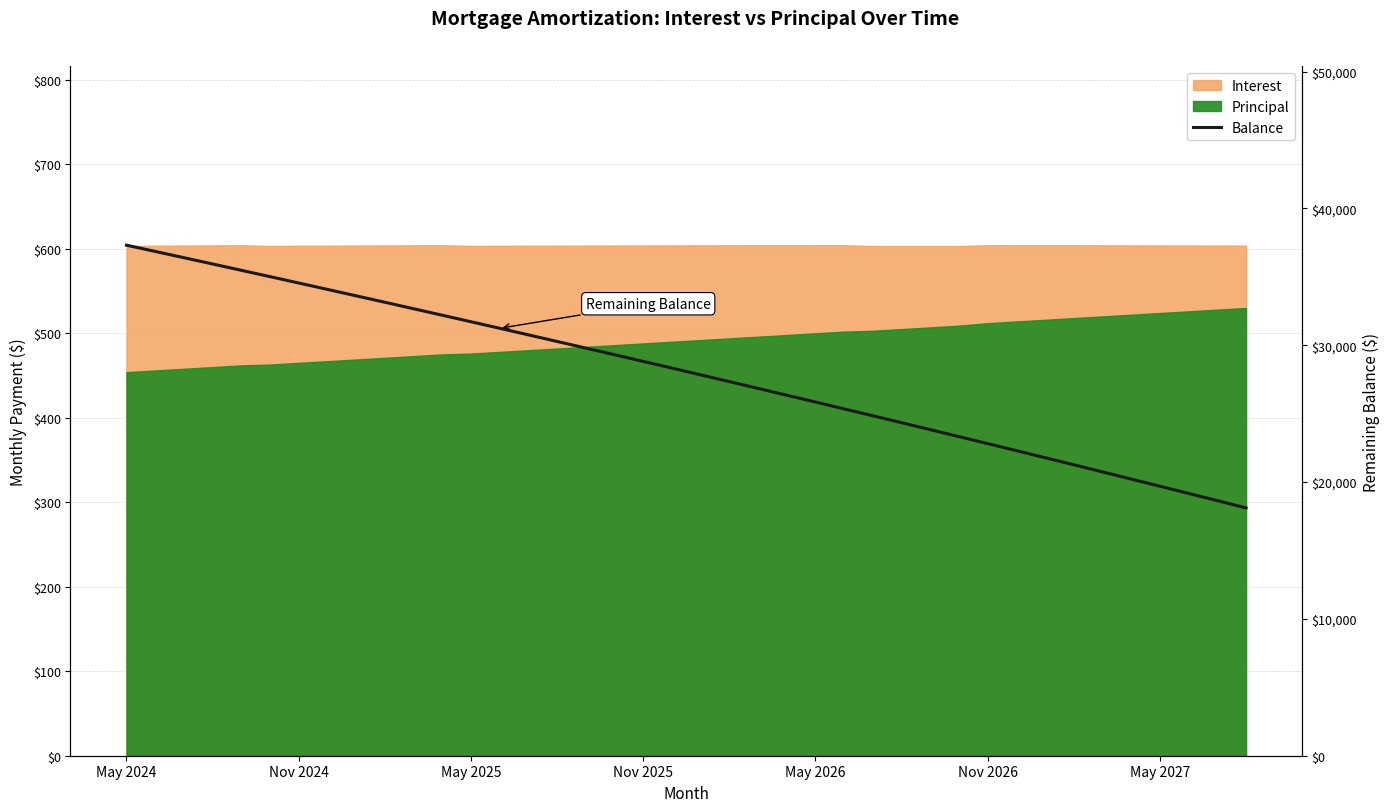

At which label does the data first exceed 28327?

May 2024